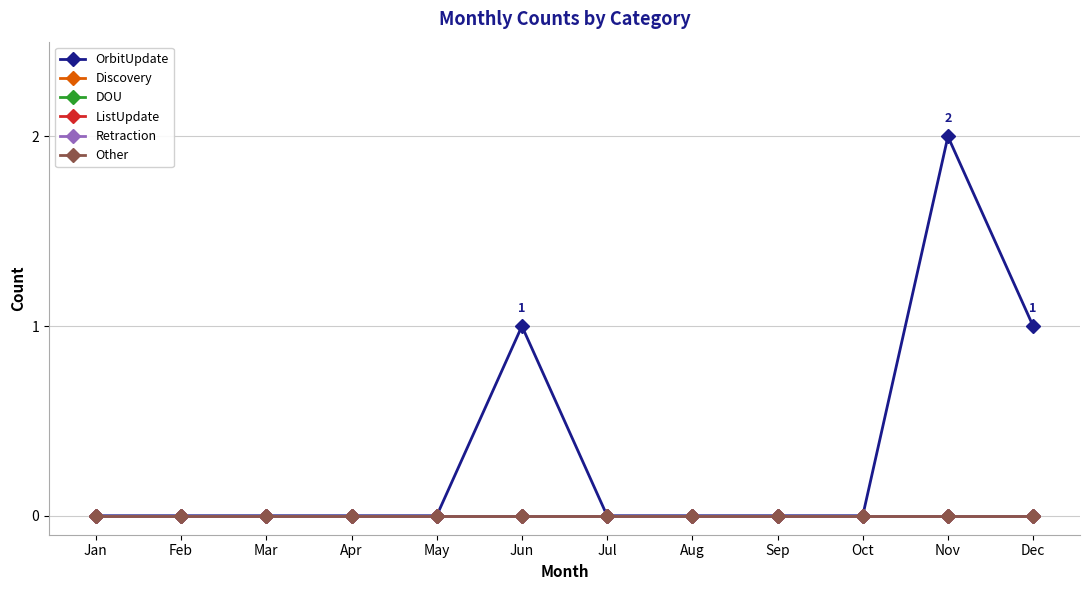

The value of Retraction at Sep is 0. True or false?

True